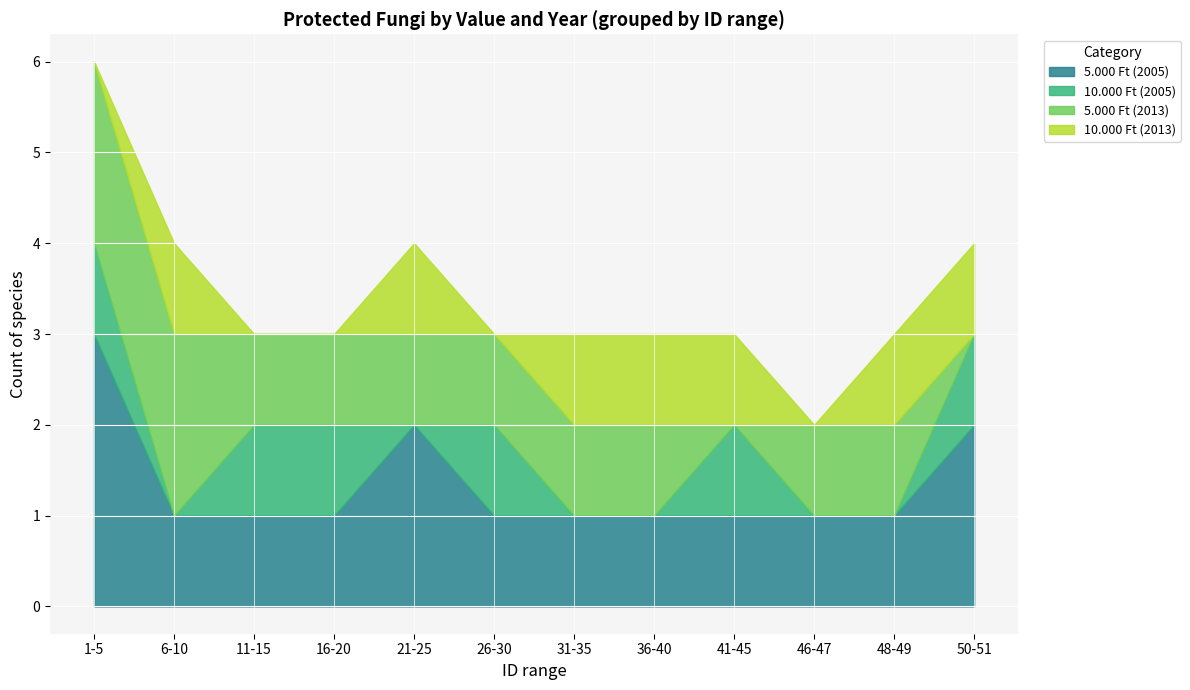

How many categories are shown in the chart?

12